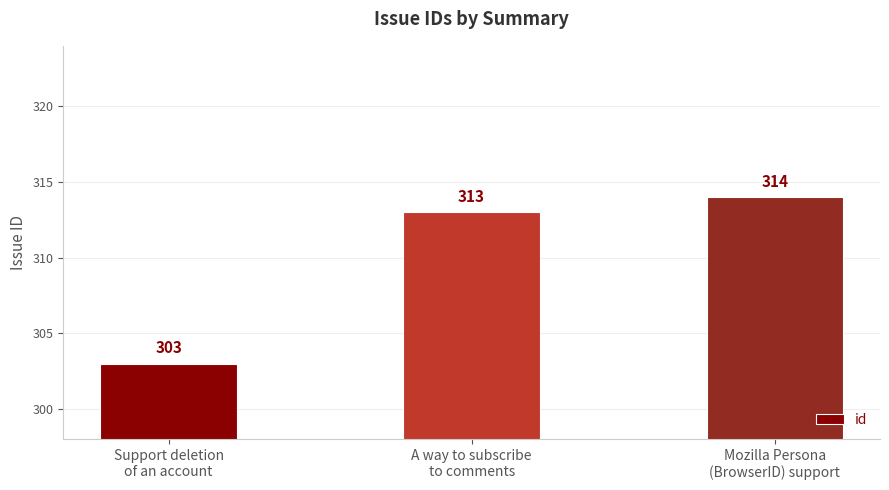

Rank the categories by value from lowest to highest.

Support deletion
of an account, A way to subscribe
to comments, Mozilla Persona
(BrowserID) support